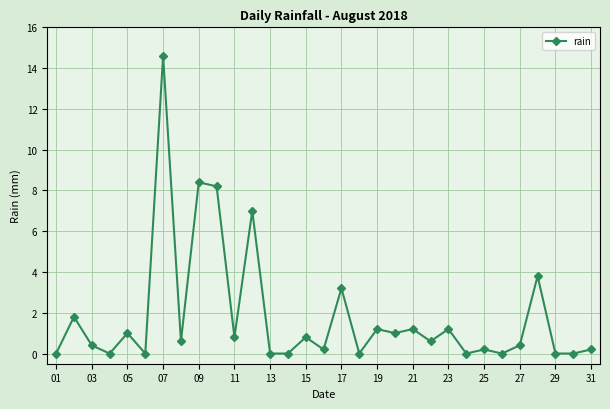

What is the average value?

1.8